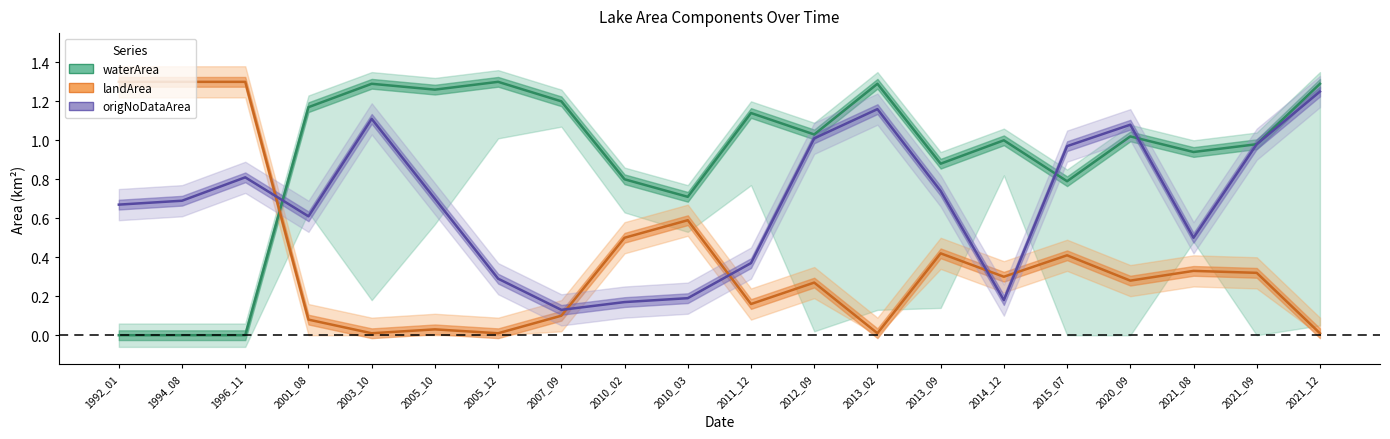

The value of waterArea at 2014_12 is 1.0. True or false?

True